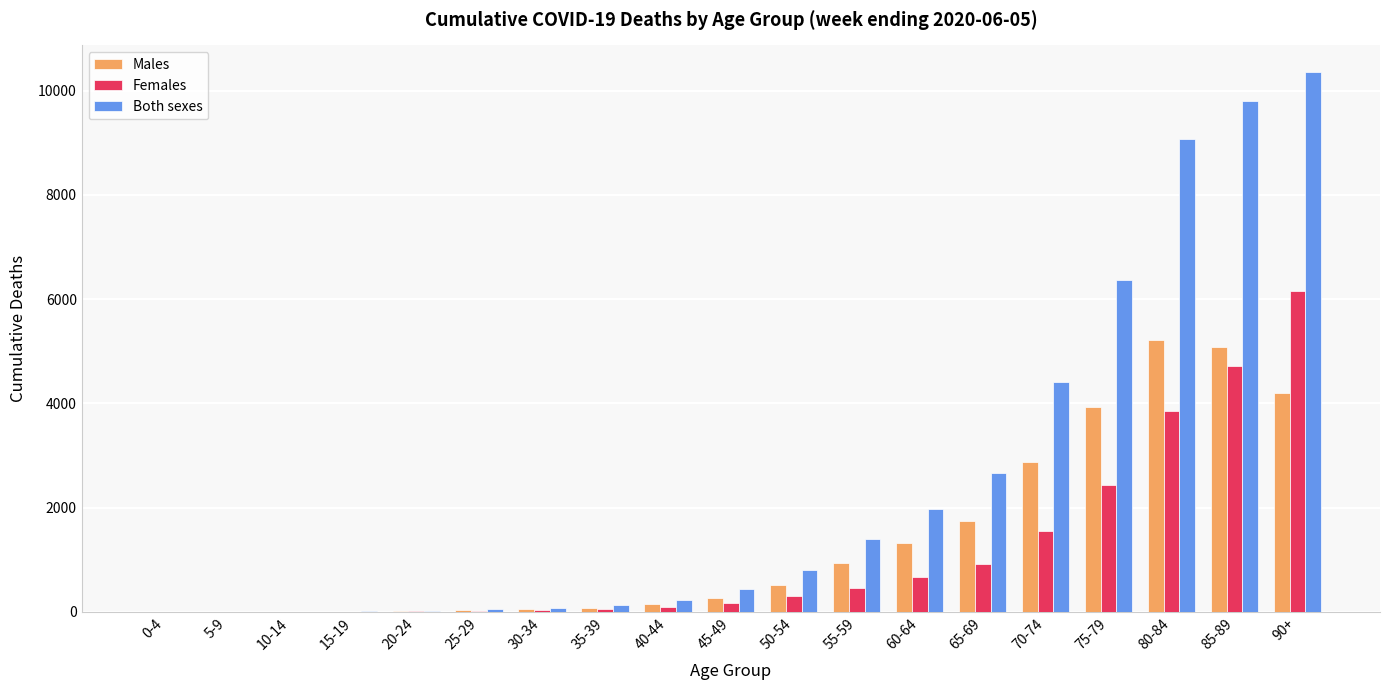

What is the greatest value displayed?

10351